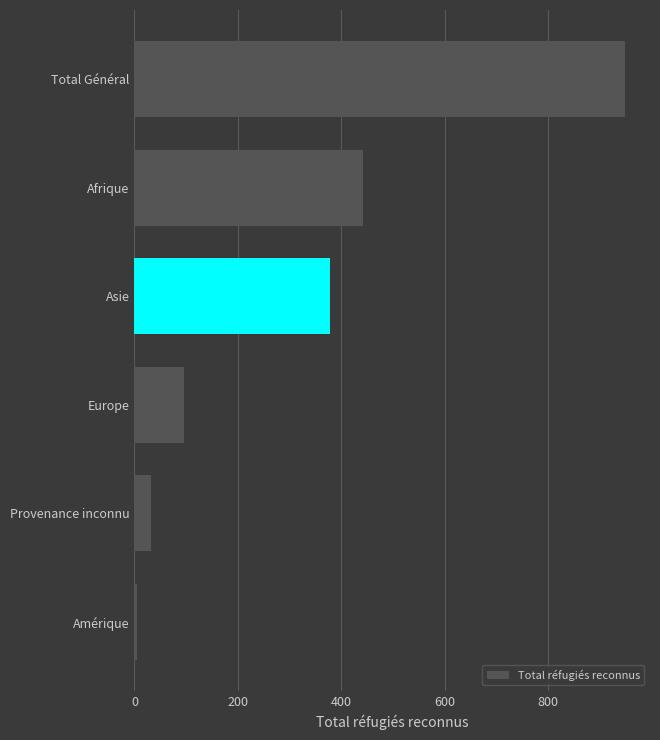

List the labels in order of value, smallest first.

Amérique, Provenance inconnu, Europe, Asie, Afrique, Total Général